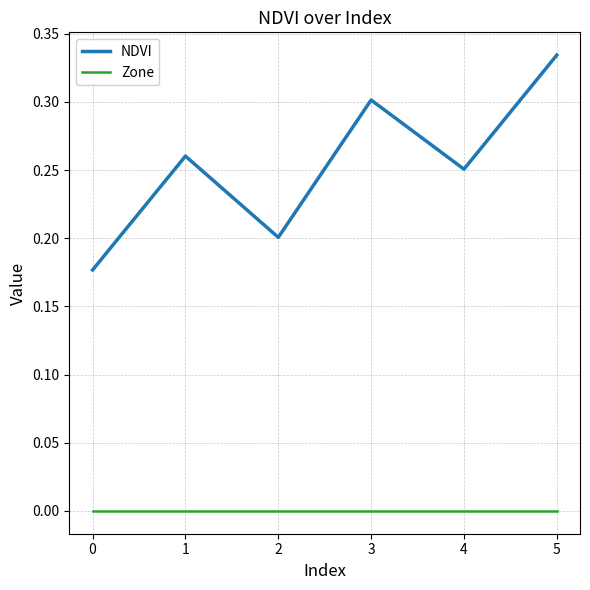

At which label does NDVI reach its minimum?

0